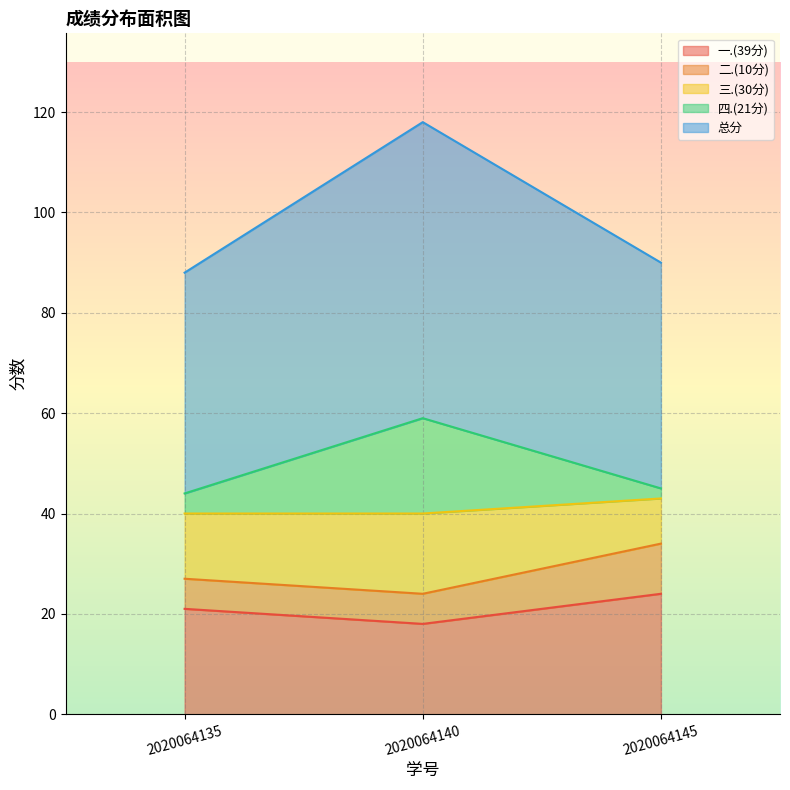

At which label does 一.(39分) reach its peak?

2020064145